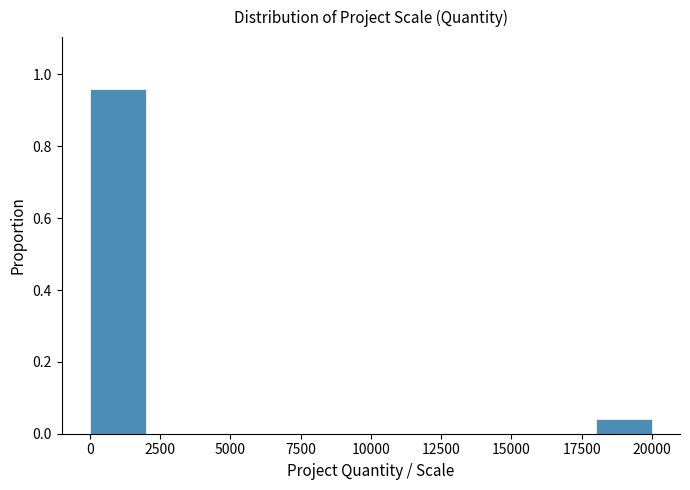

Around what value on the x-axis is the tallest bar? Give the approximate position of its centre, as read against the axis.

1000